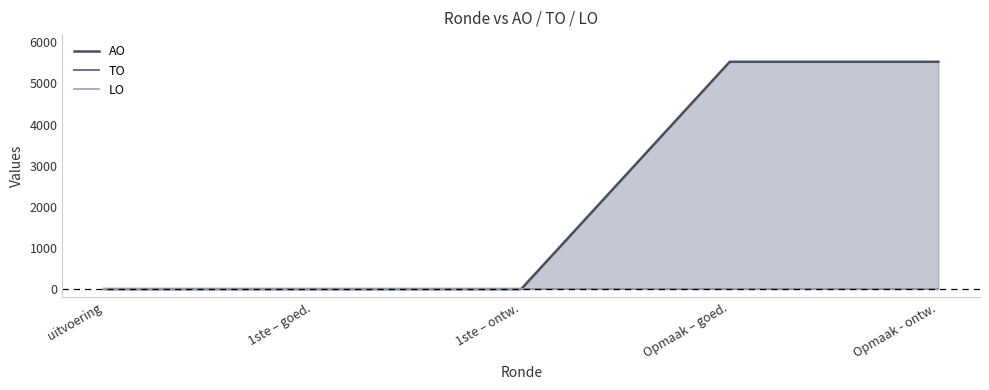

True or false: AO and TO cross at least once.

False